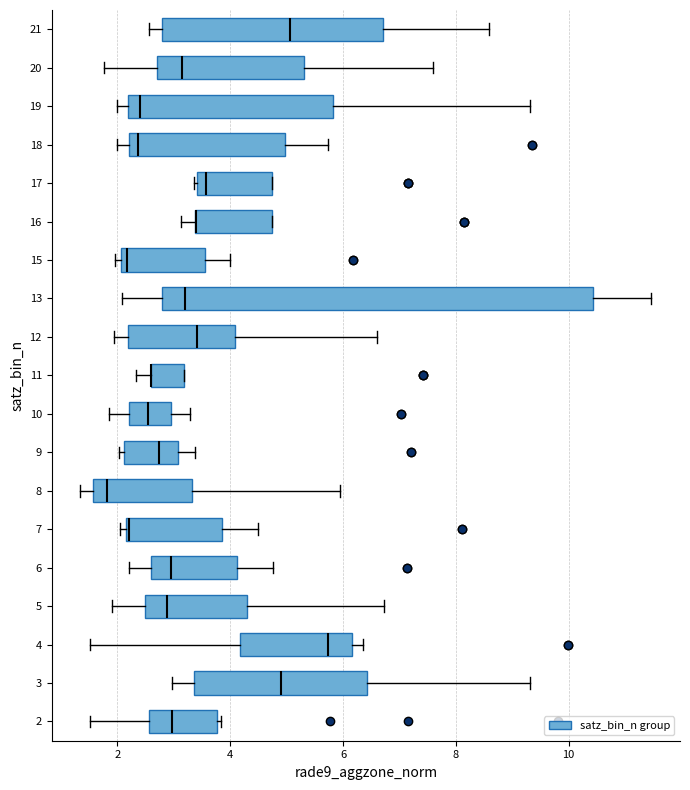

Where is the right edge of the box at y = 9 on the x-axis? The values are not printed on the chart, so give them approximately, as read against the axis.

3.0